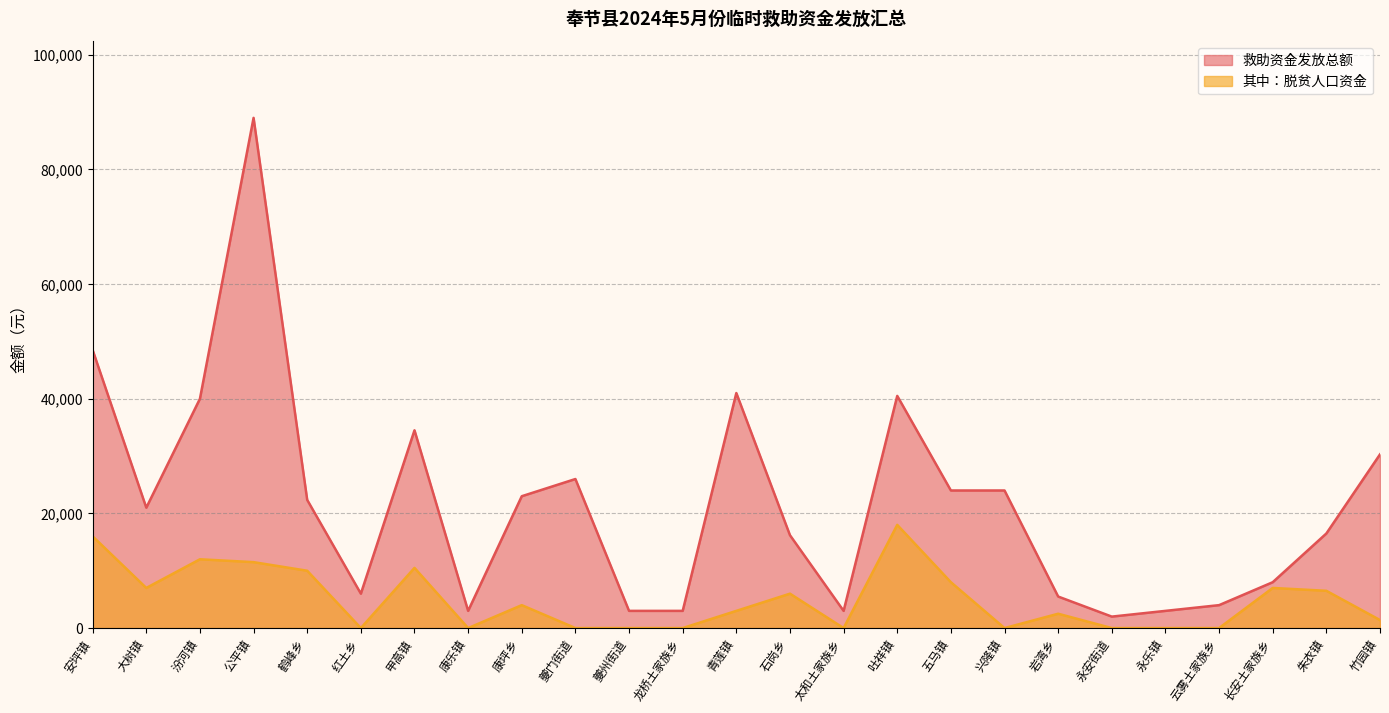

True or false: 救助资金发放总额 and 其中：脱贫人口资金 cross at least once.

False